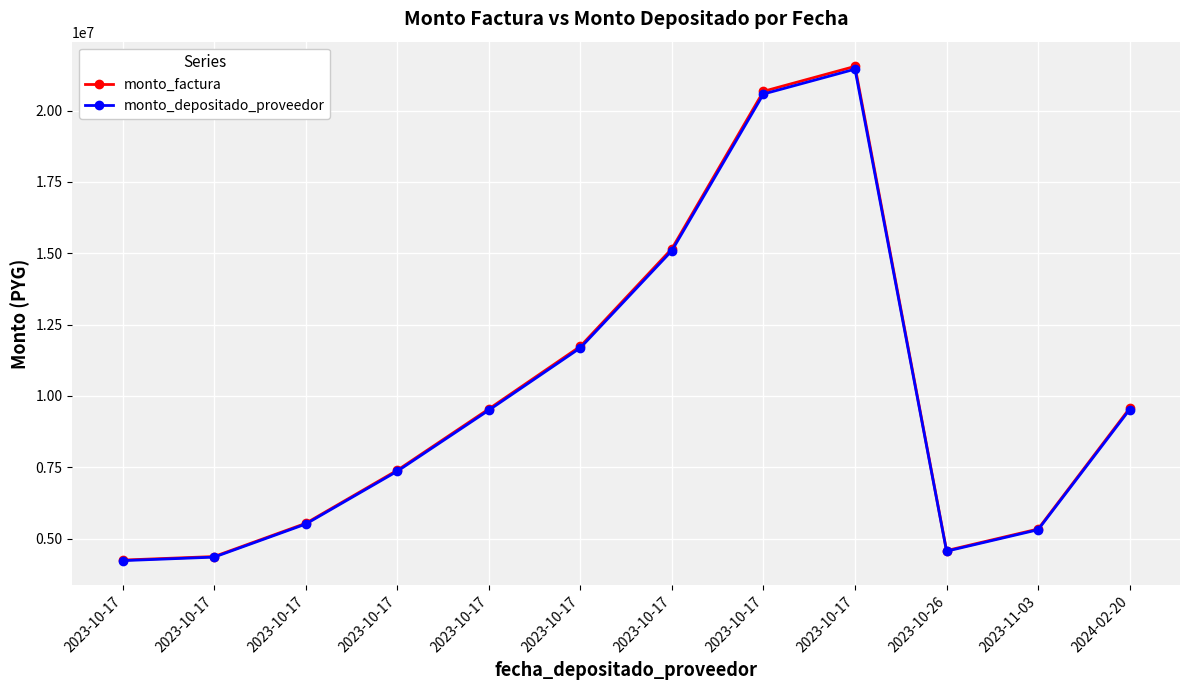

Rank the categories by monto_depositado_proveedor value from highest to lowest.

2023-10-17, 2023-10-17, 2023-10-17, 2023-10-17, 2024-02-20, 2023-10-17, 2023-10-17, 2023-10-17, 2023-11-03, 2023-10-26, 2023-10-17, 2023-10-17